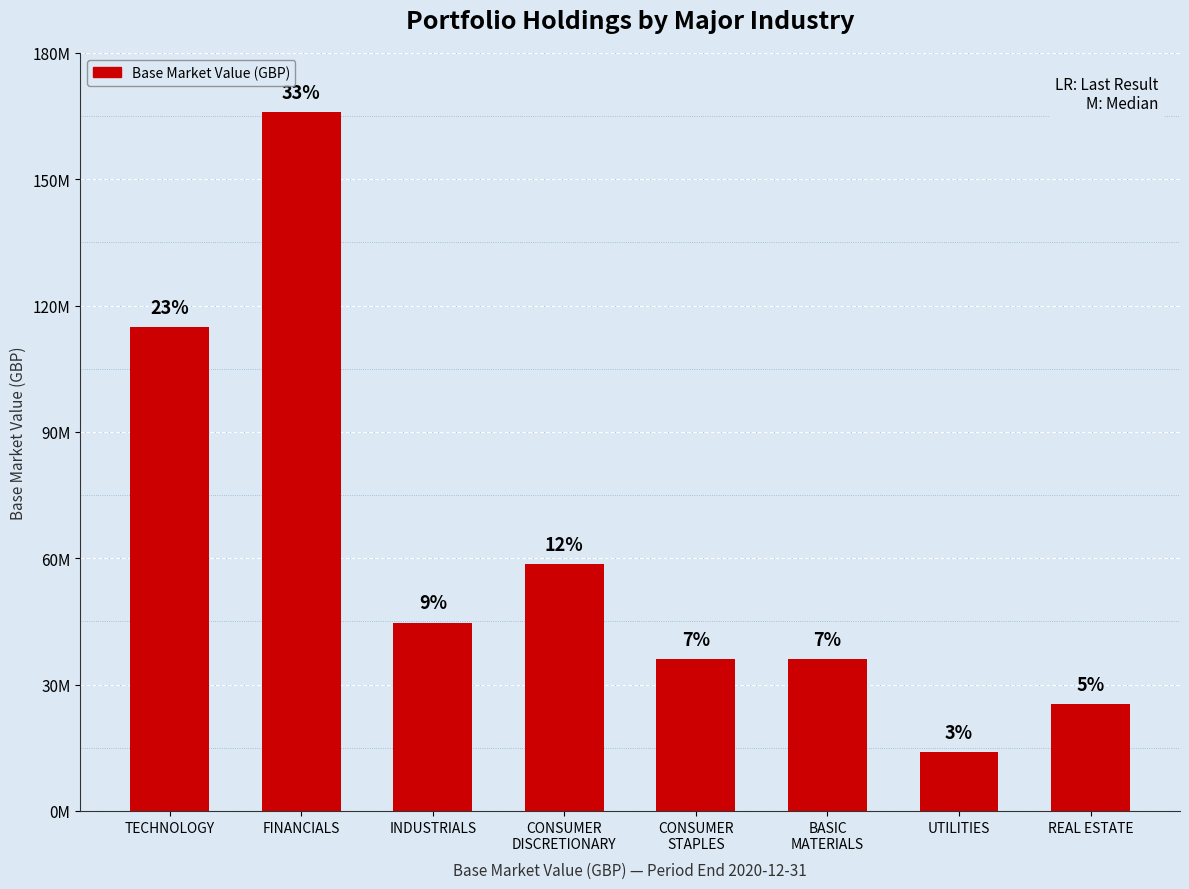

The value at REAL ESTATE is 25379107. True or false?

True